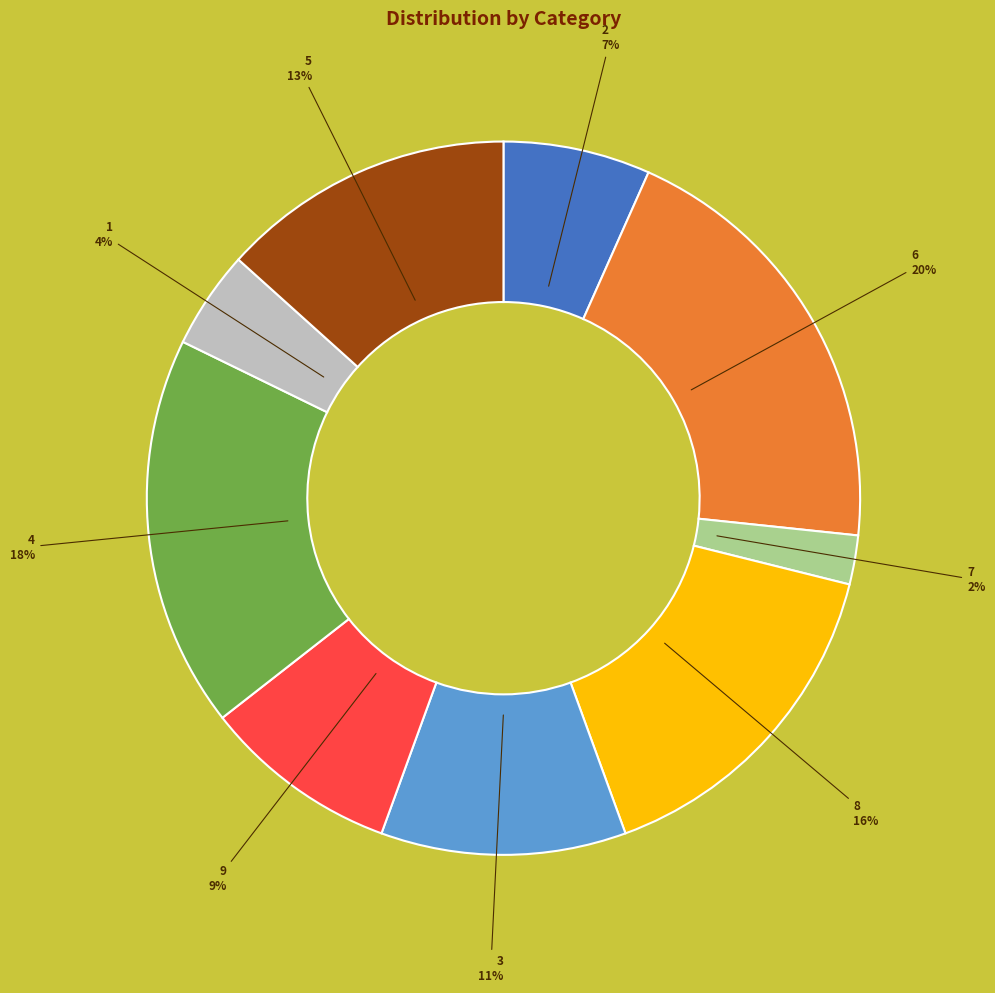

Rank the categories by value from lowest to highest.

7, 1, 2, 9, 3, 5, 8, 4, 6